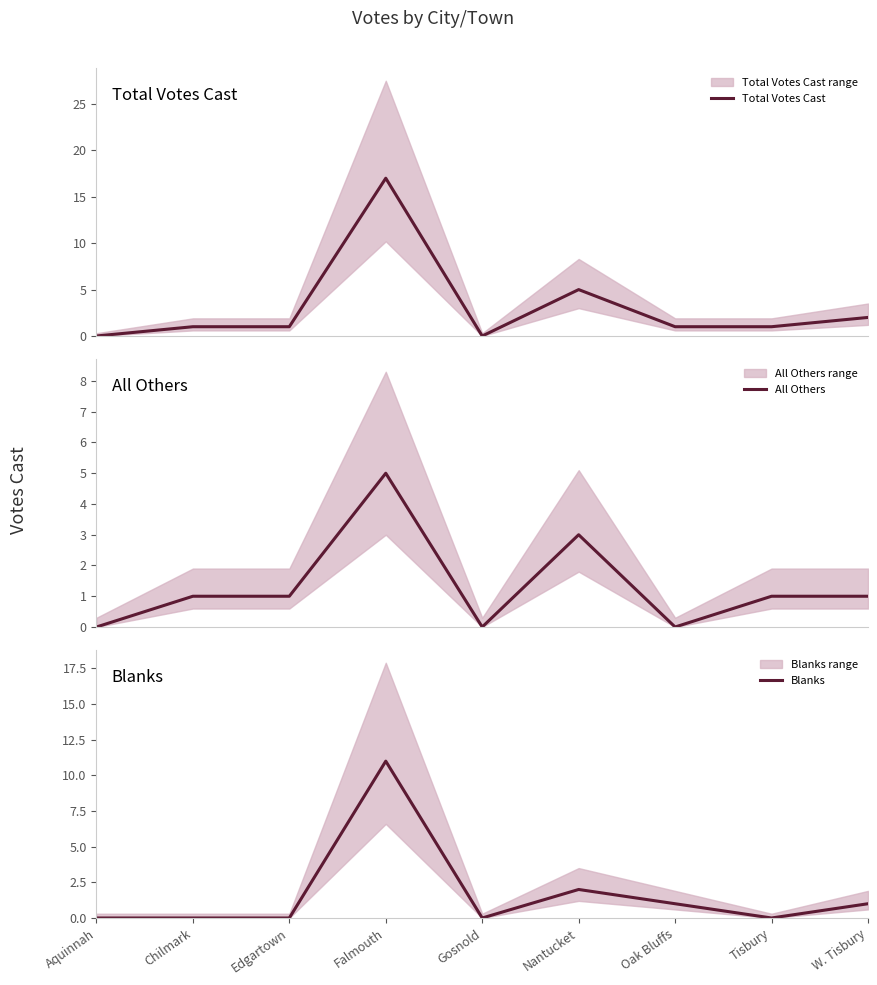

The Blanks series shows 7 at Gosnold. True or false?

False